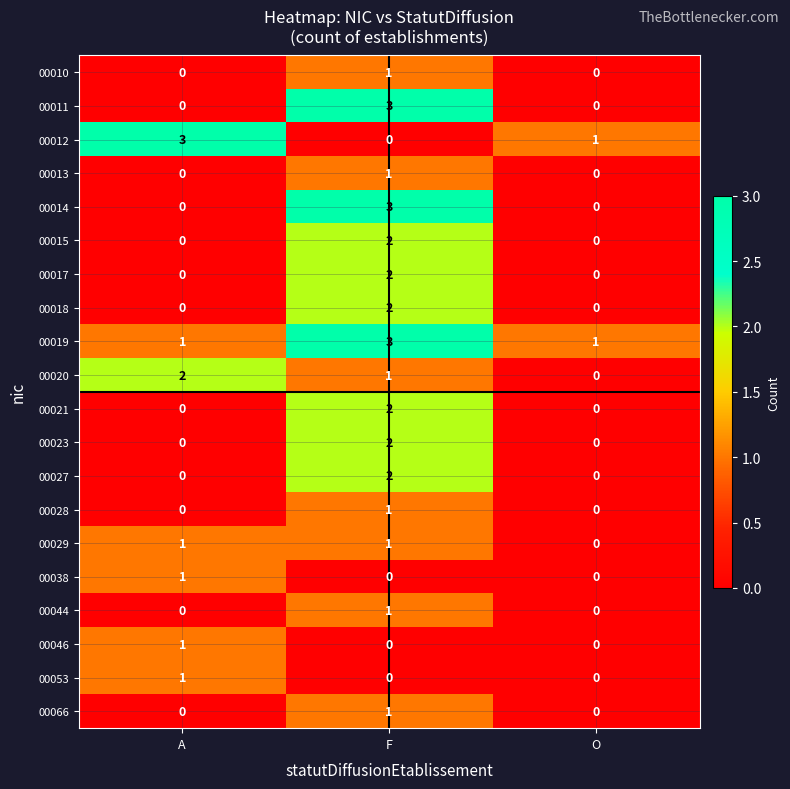

What is the difference between the highest and lowest values at O?

1